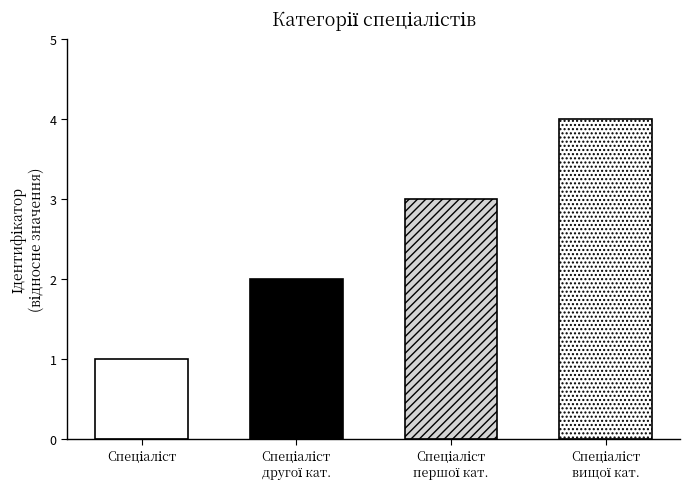

How many bars are there in total?

4